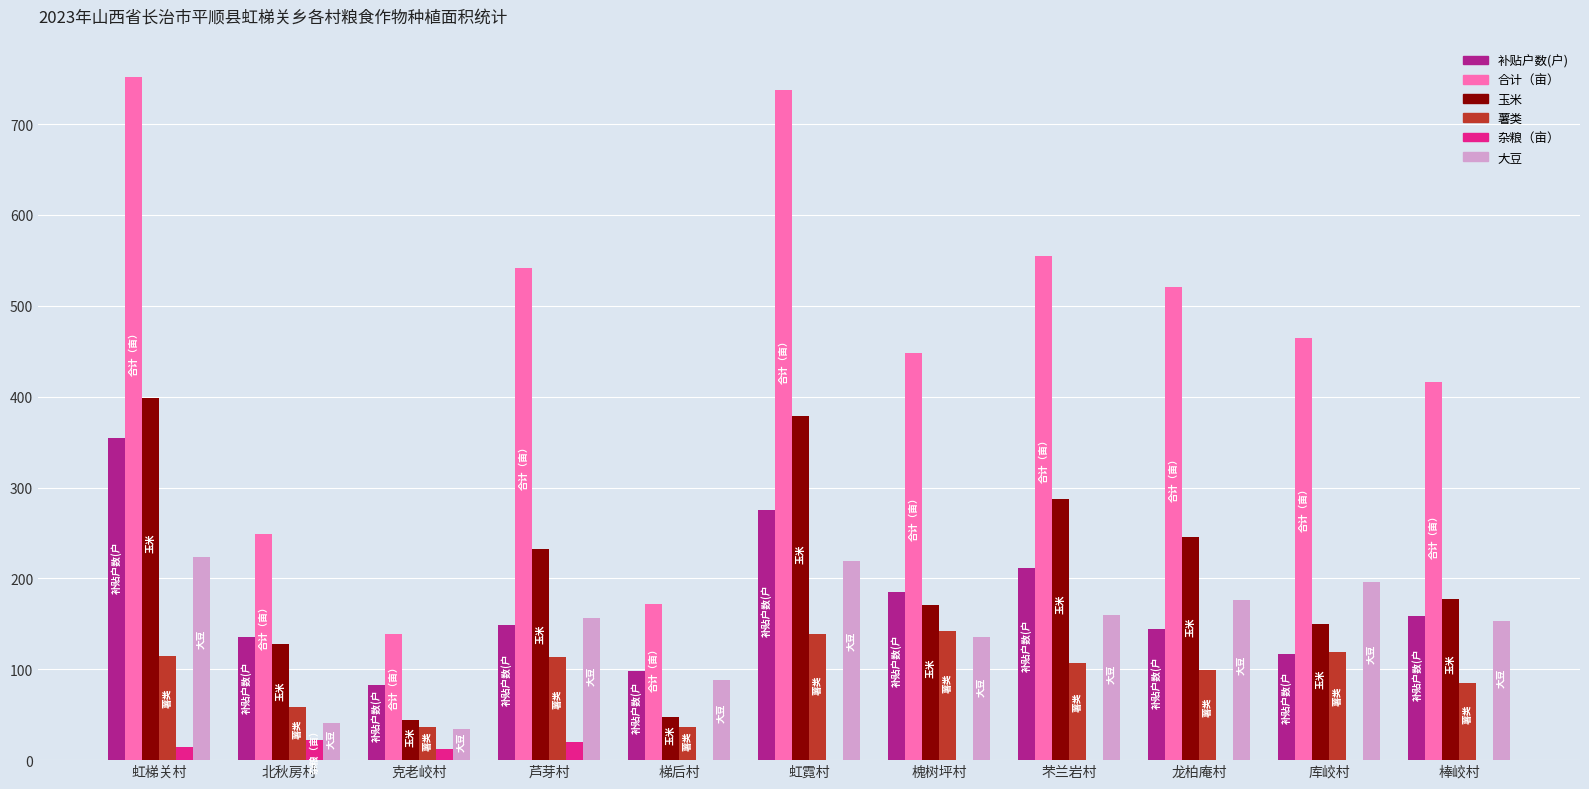

The 补贴户数(户) series shows 85.6 at 芦芽村. True or false?

False